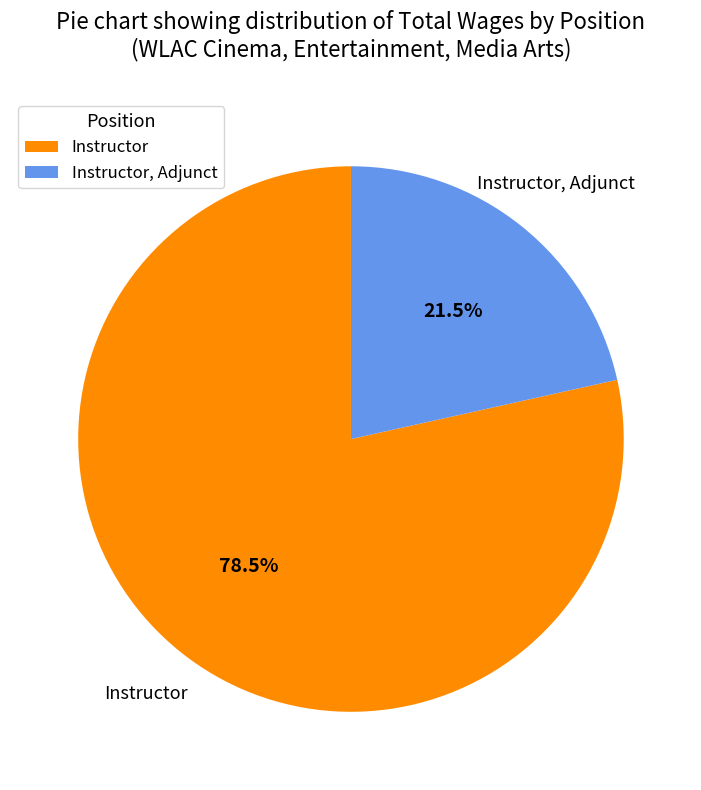

Is the sum of Instructor and Instructor, Adjunct greater than half?

Yes